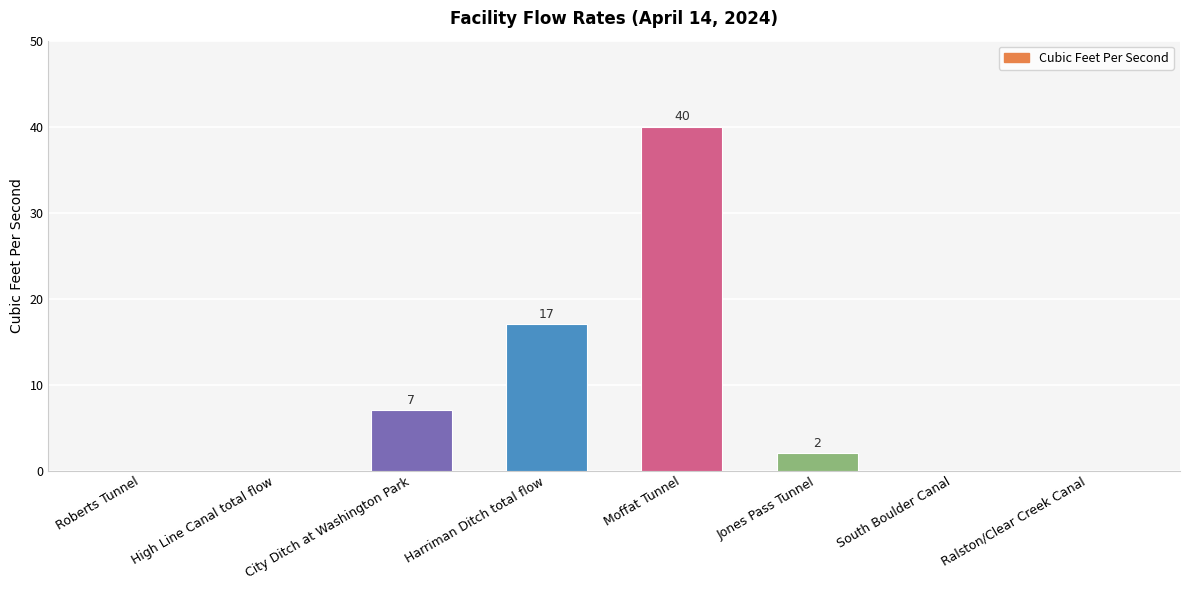

Is it true that the value at Ralston/Clear Creek Canal is 0?

True